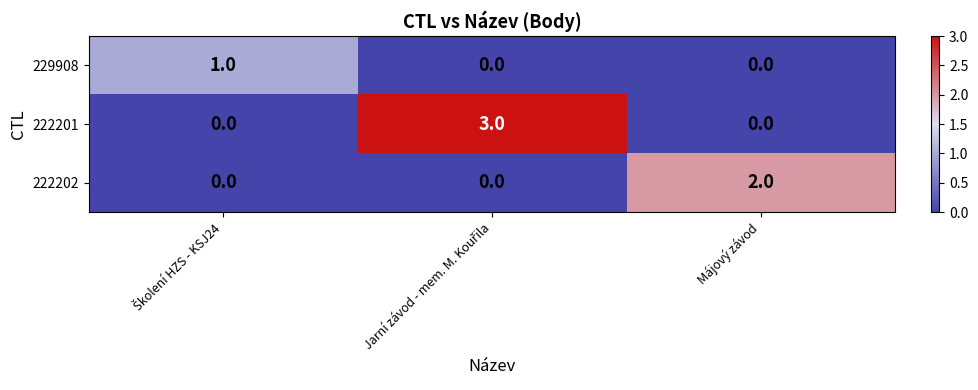

Which series has the largest range (max minus min)?

222201